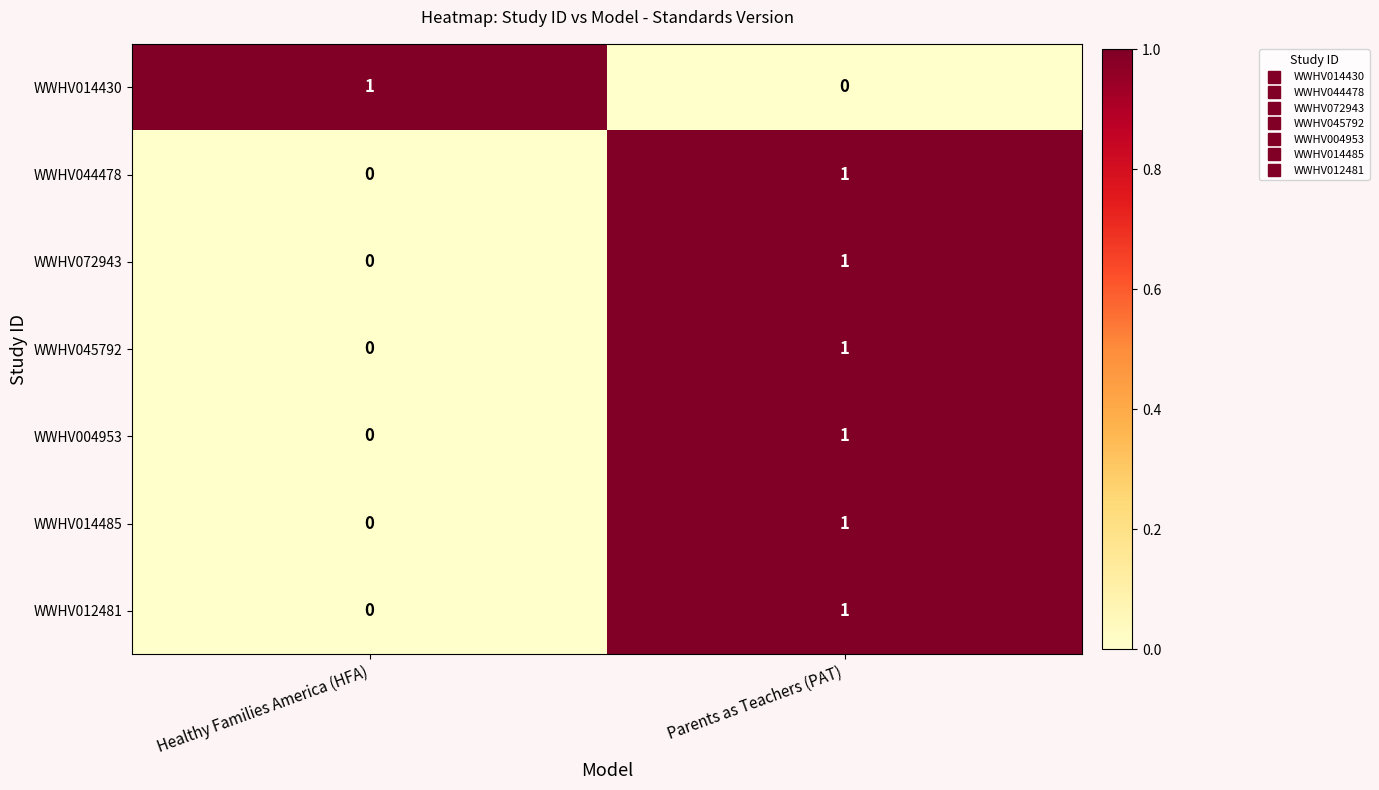

Which category has the lowest value in the WWHV072943 series?

Healthy Families America (HFA)